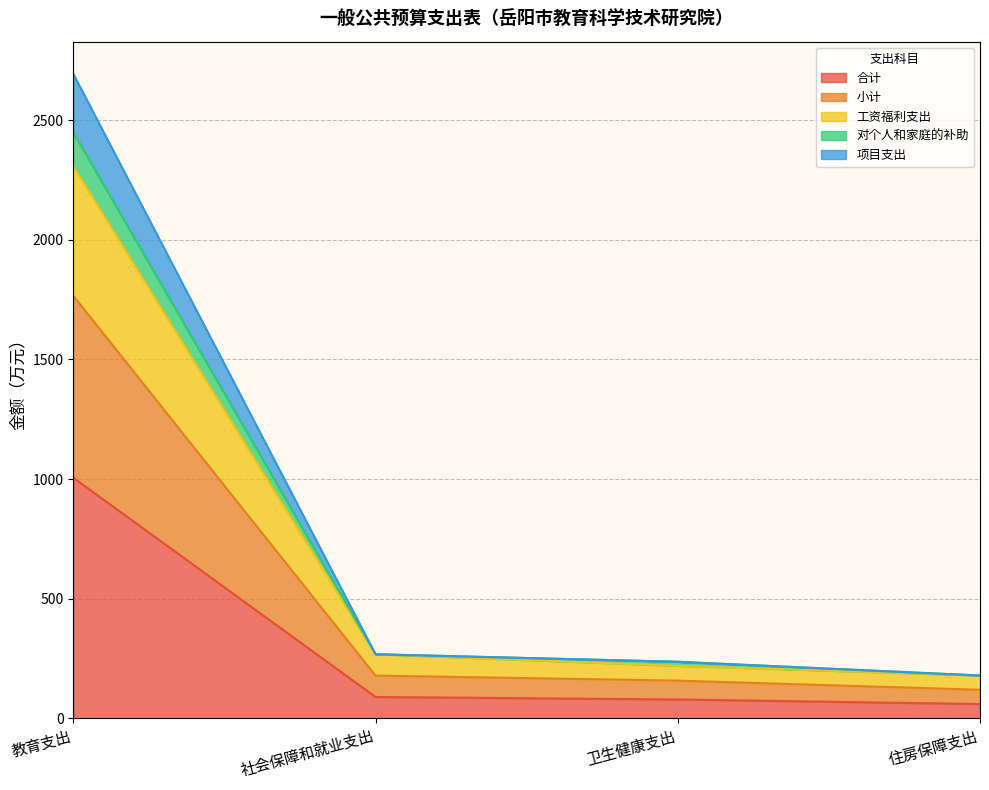

The 合计 series shows 89.3 at 社会保障和就业支出. True or false?

True